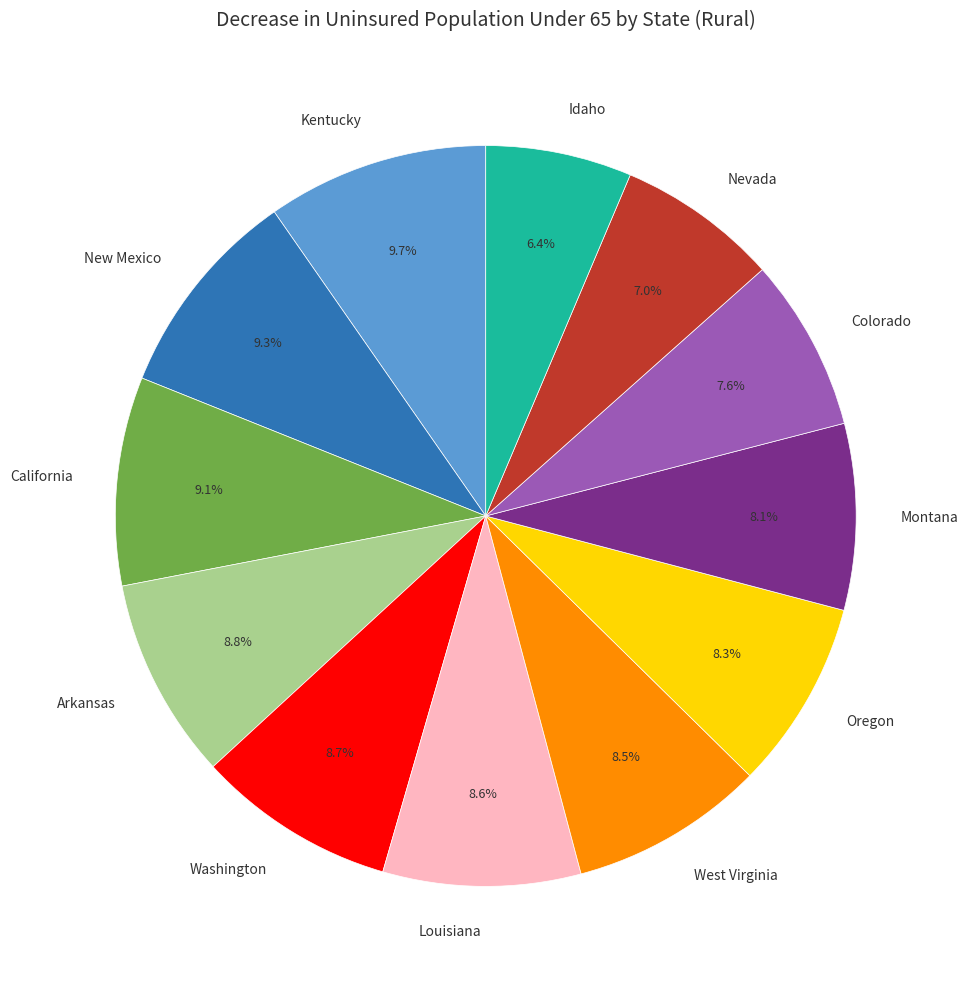

How many slices are in this pie chart?

12